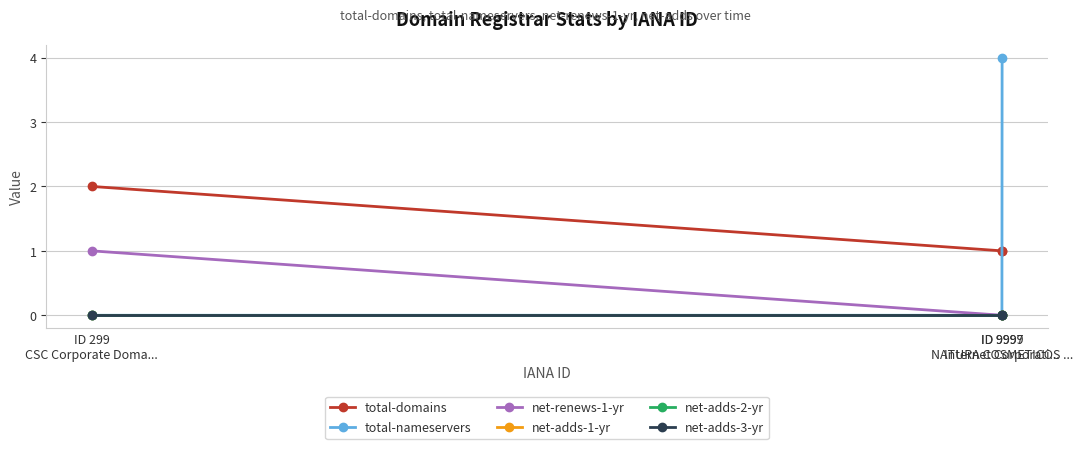

Is this an area chart (filled region under the line)?

No